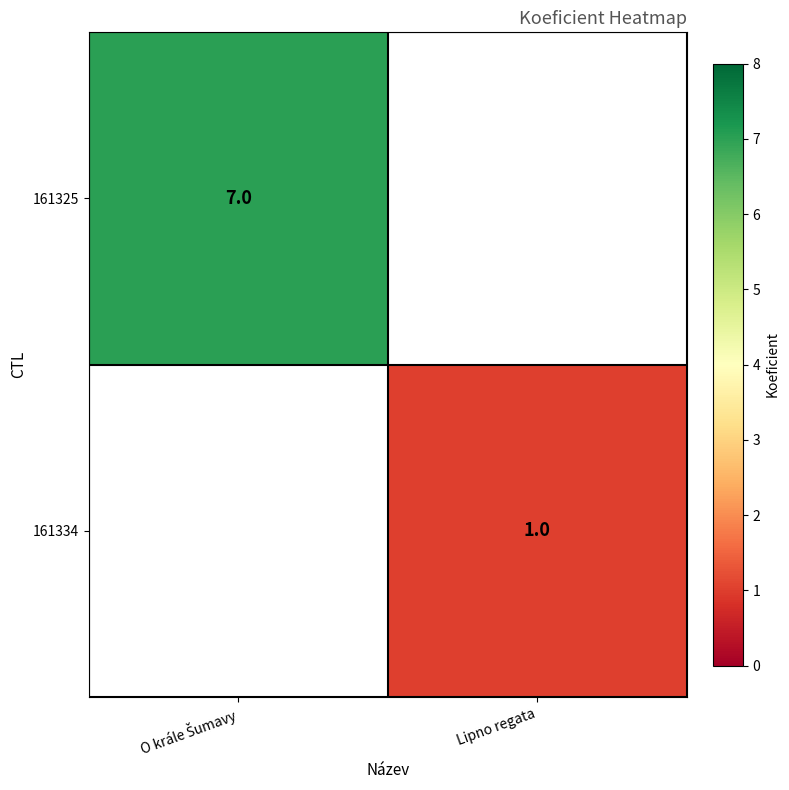

True or false: 161334 has a value of 1 at Lipno regata.

True